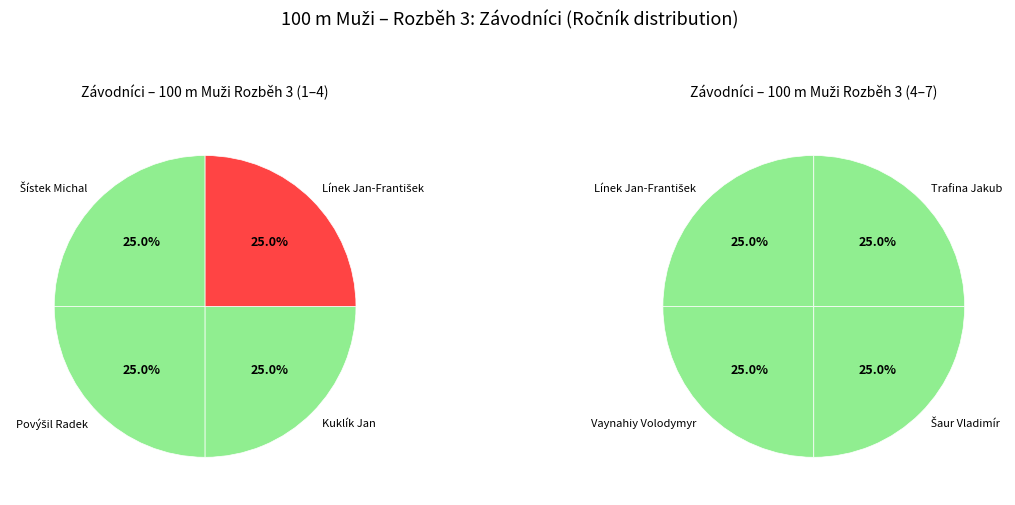

Does Kuklík Jan account for over 50% of the chart?

No